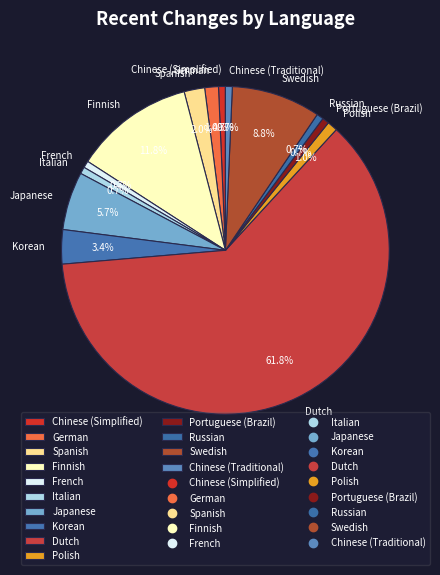

How many segments does this pie chart have?

14